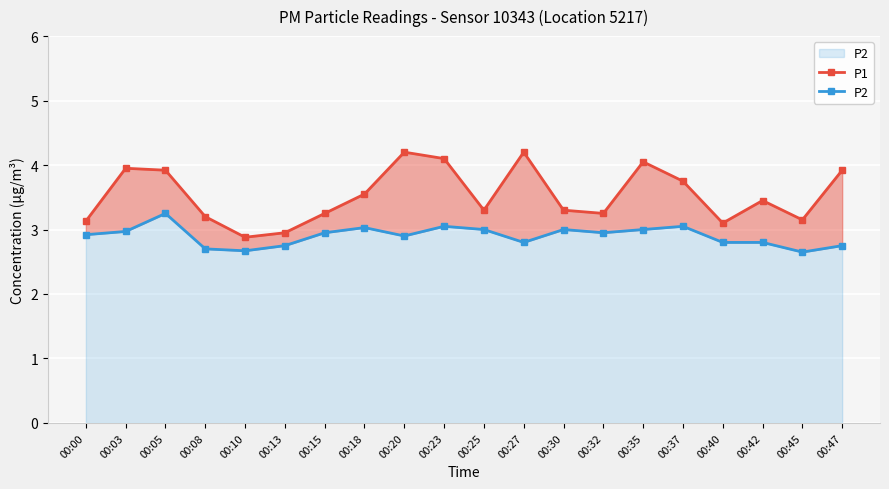

What is the difference between the highest and lowest values at 00:25?

0.3